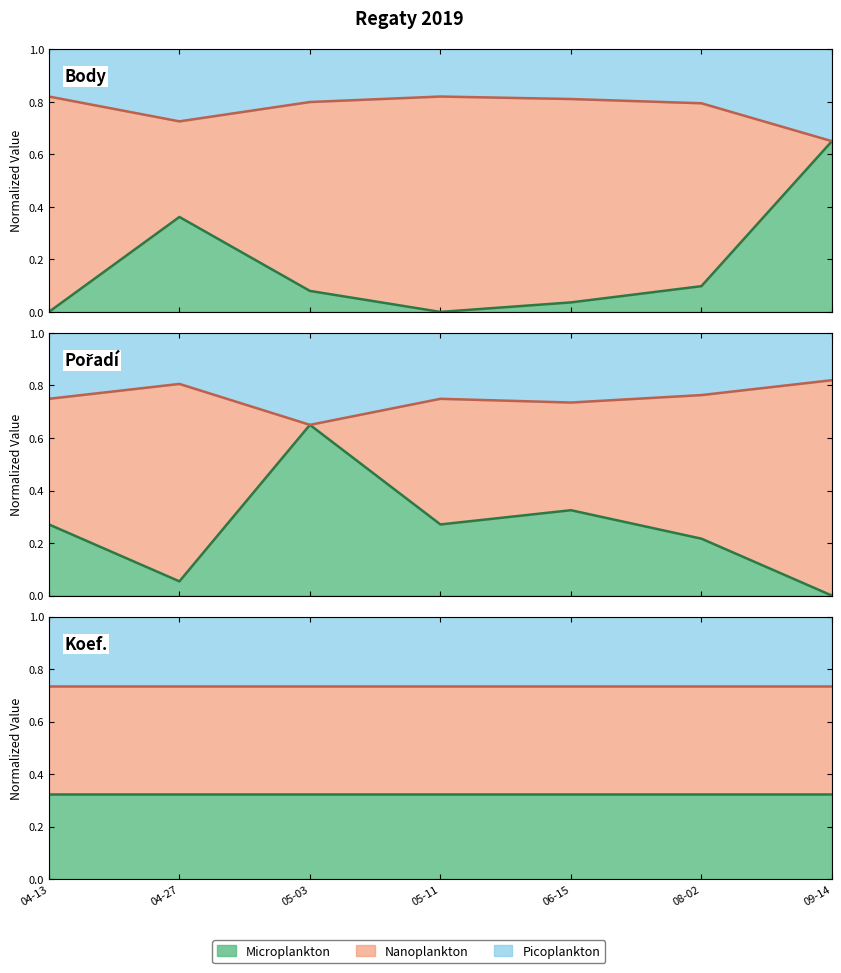

Does the chart display data point markers on the line(s)?

No